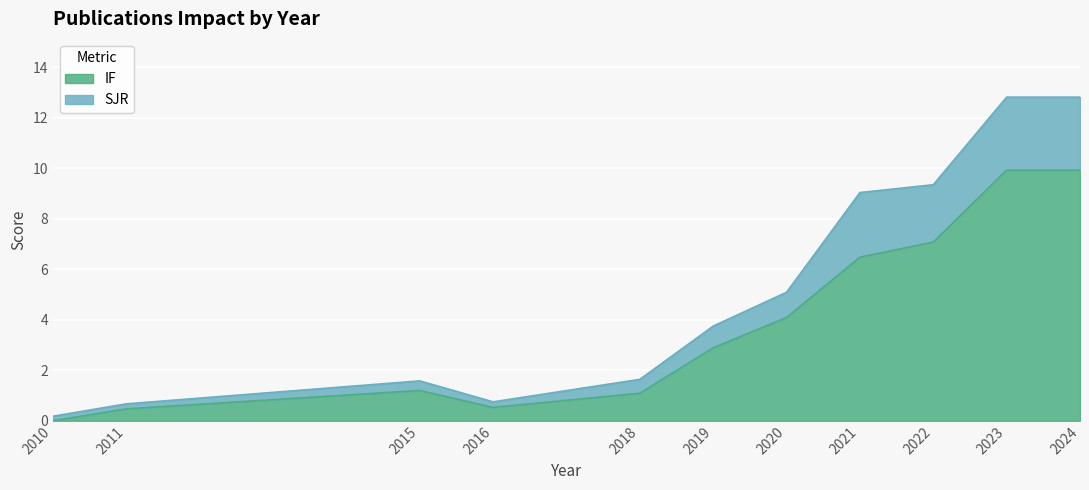

How many positive values does the IF series have?

10